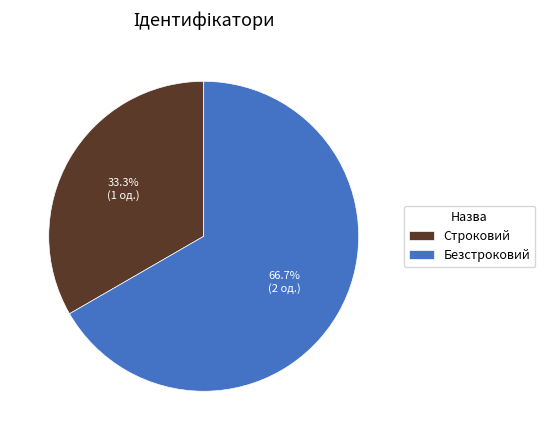

What percentage is the Безстроковий slice, to the nearest percent?

67%